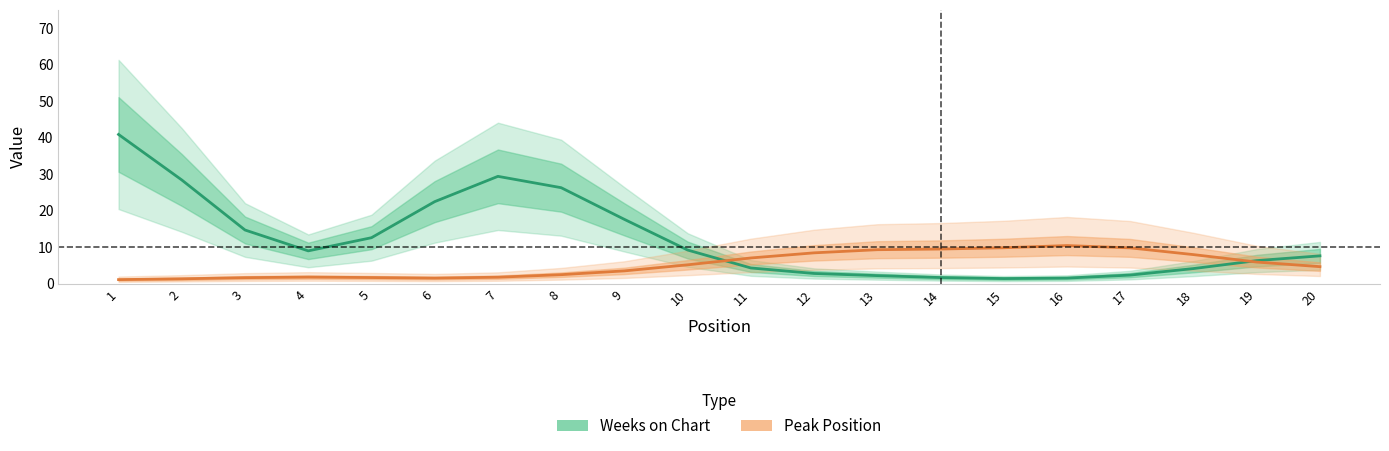

Where is Weeks on Chart nearest to the value 21?

6